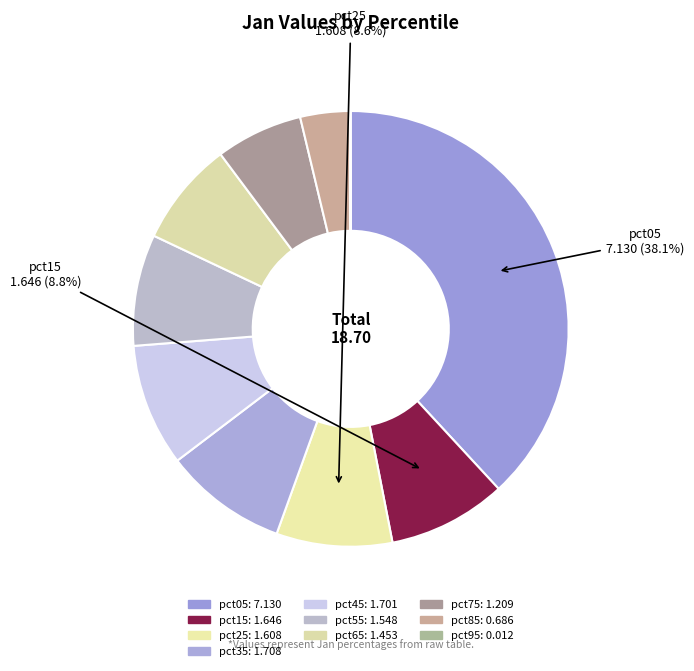

Combined, what portion of the pie is pct75 and pct25?

15.1%